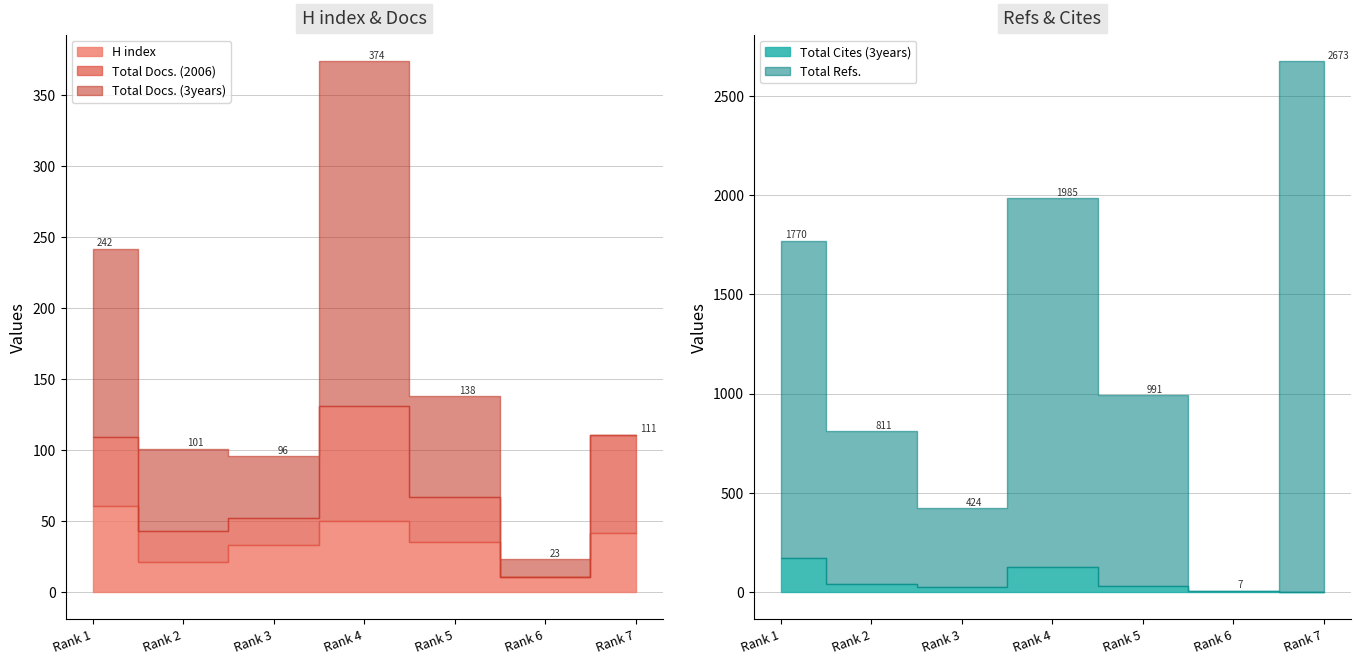

List the series in order of their peak value, lowest first.

H index, Total Docs. (2006), Total Cites (3years), Total Docs. (3years), Total Refs.